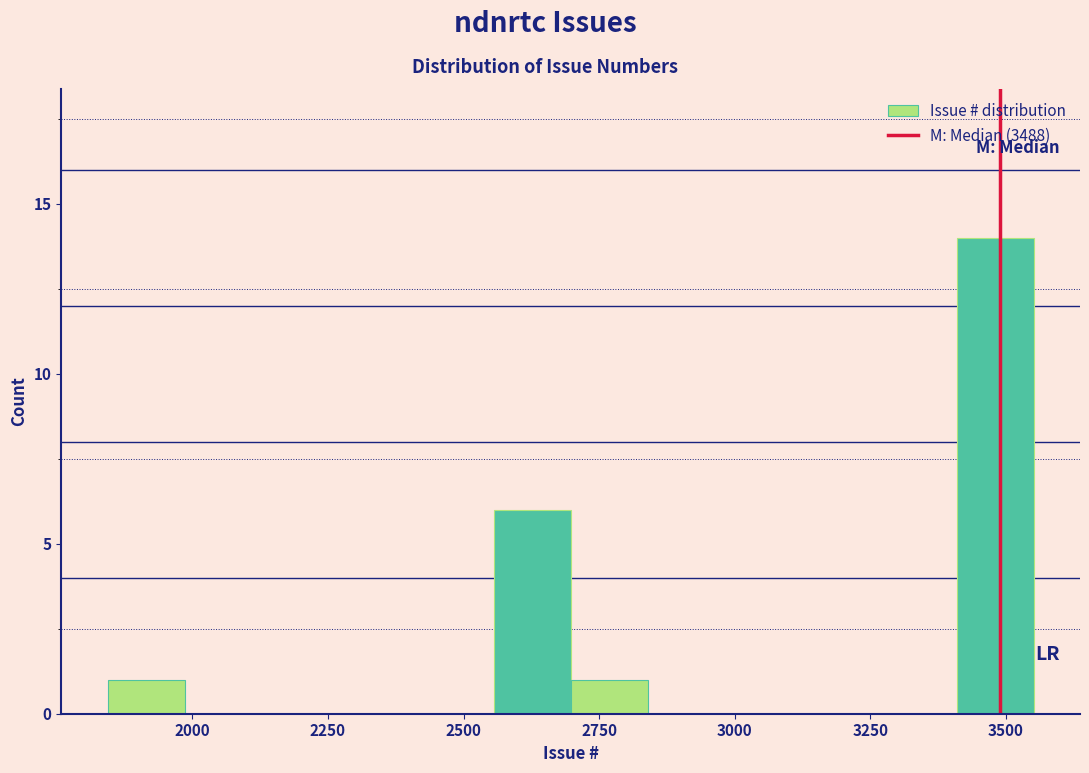

Read against the x-axis, roughly where is the centre of the tallest bar?

3500